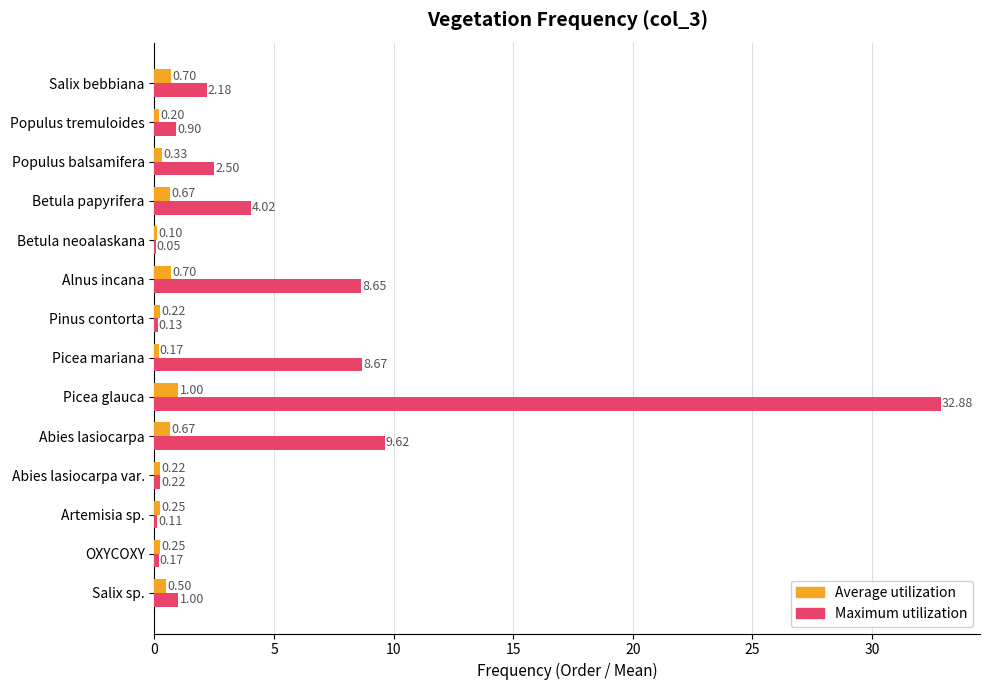

Which series changed the most between OXYCOXY and Populus tremuloides?

Maximum utilization